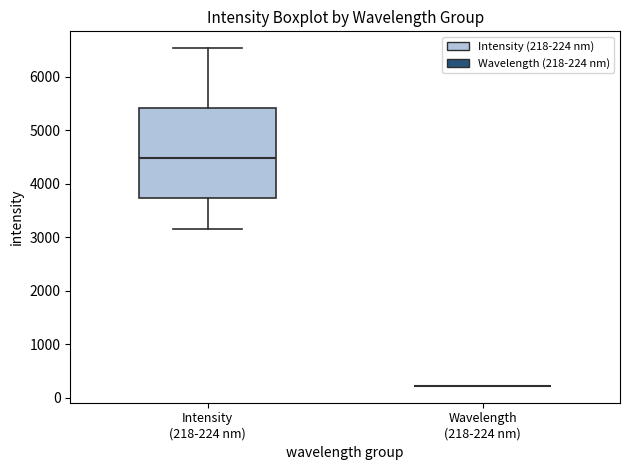

Reading left to right, read every box against the y-axis: the position of its median line, the range the box covers, and the ends of its whiskers. The values are not printed on the chart, so give them approximately, as read against the axis.

Intensity (218-224 nm): median 4500, box 3700 to 5400, whiskers 3100 to 6500
Wavelength (218-224 nm): box collapsed to a line at 200, whiskers 200 to 200